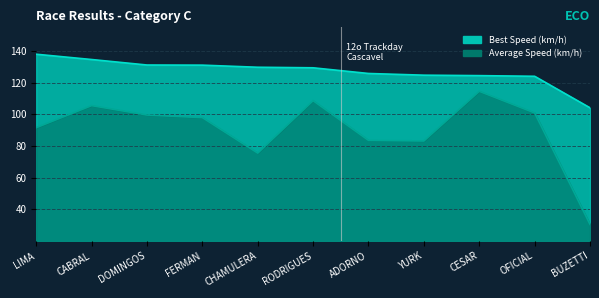

How many interior local peaks does the Average Speed series have?

3